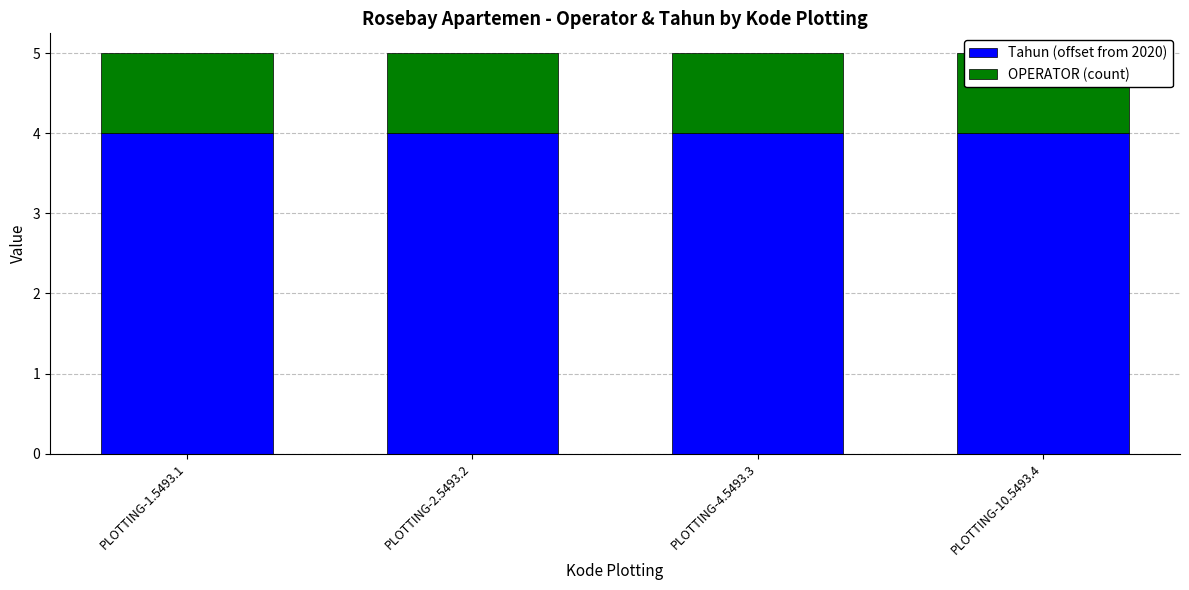

Which category has the lowest value in the OPERATOR (count) series?

PLOTTING-1.5493.1